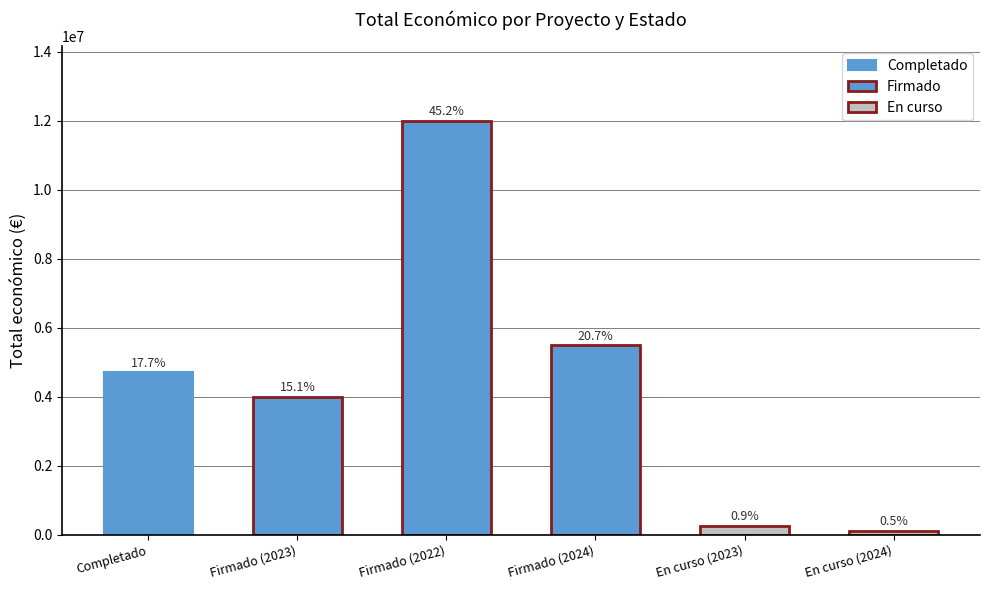

What is the difference between the values at Firmado (2023) and En curso (2023)?

3749937